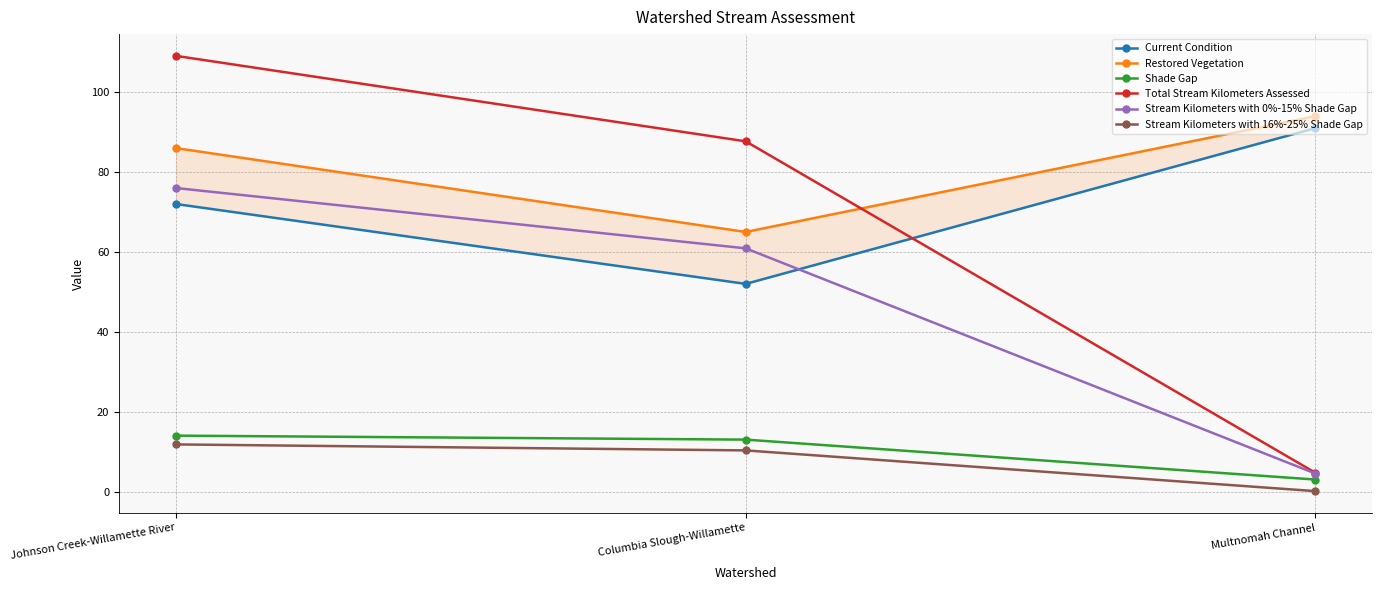

Where is Restored Vegetation nearest to the value 79?

Johnson Creek-Willamette River